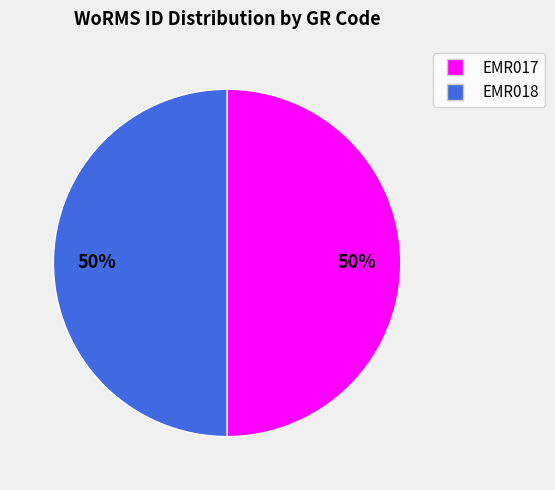

What is the ratio of the value at EMR018 to the value at EMR017?

1.0